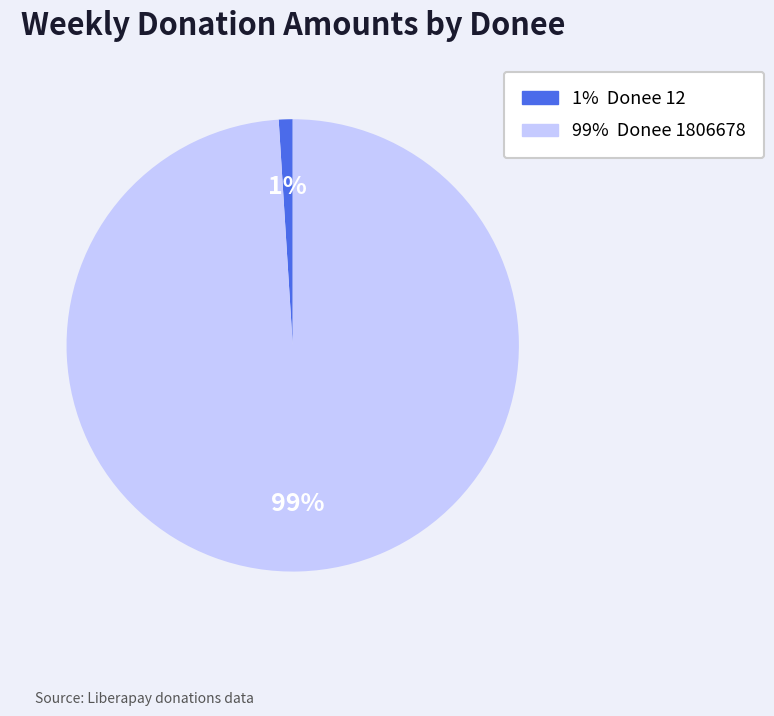

Is there any slice that represents more than half of the pie?

Yes